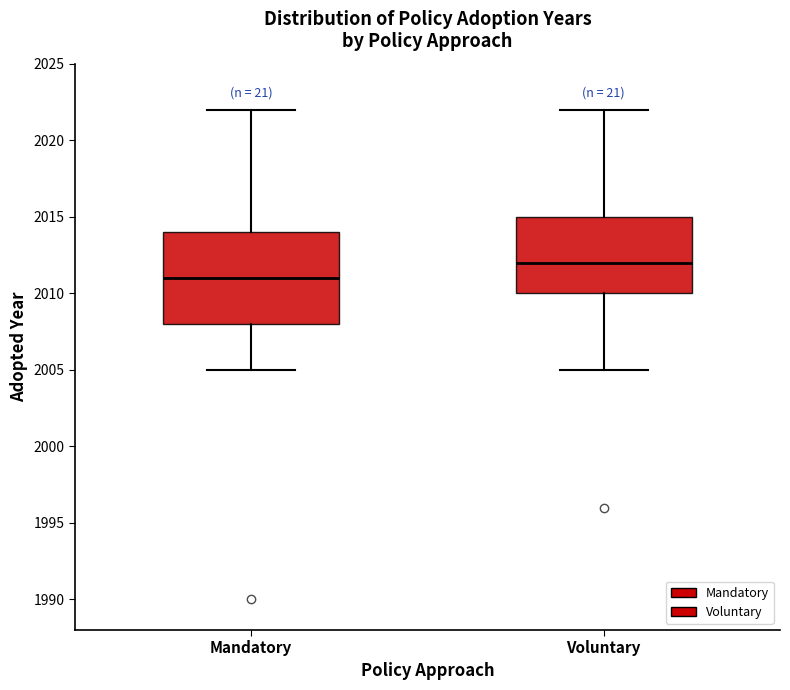

Which box has the highest median line?

Voluntary